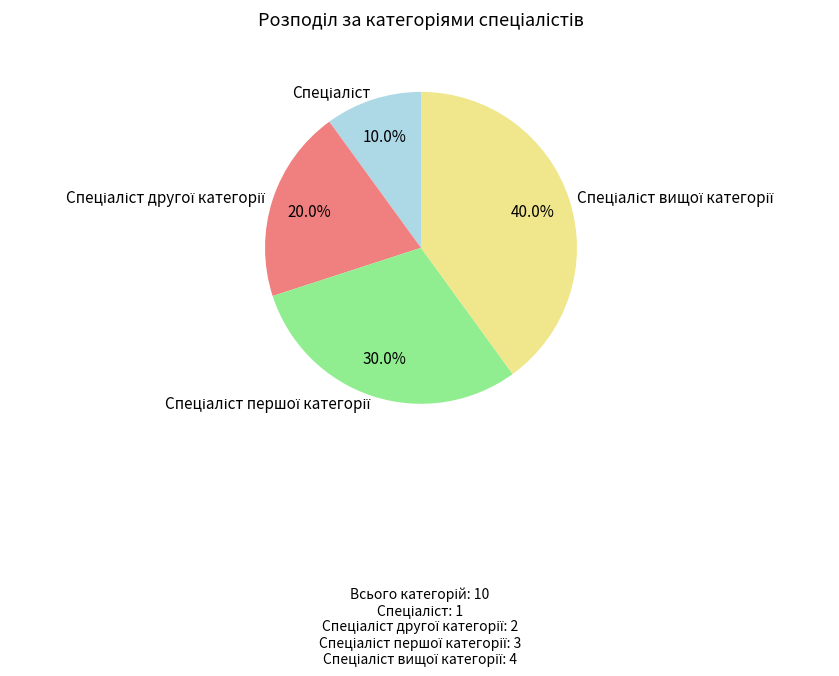

How many segments does this pie chart have?

4